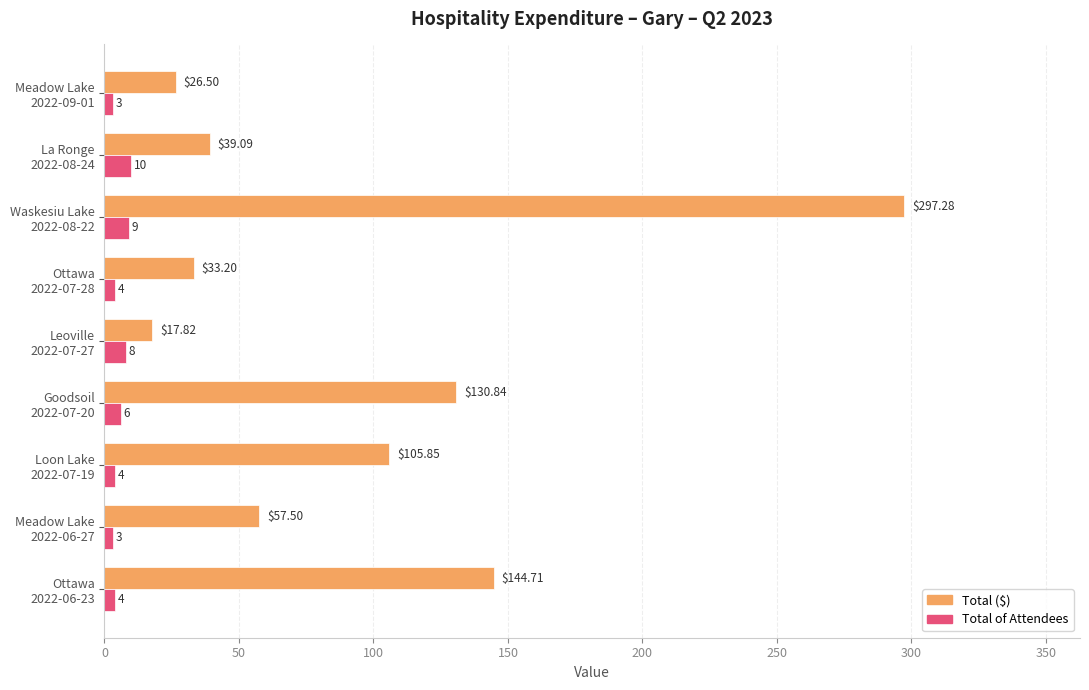

List the labels in order of Total ($) value, largest first.

Waskesiu Lake
2022-08-22, Ottawa
2022-06-23, Goodsoil
2022-07-20, Loon Lake
2022-07-19, Meadow Lake
2022-06-27, La Ronge
2022-08-24, Ottawa
2022-07-28, Meadow Lake
2022-09-01, Leoville
2022-07-27